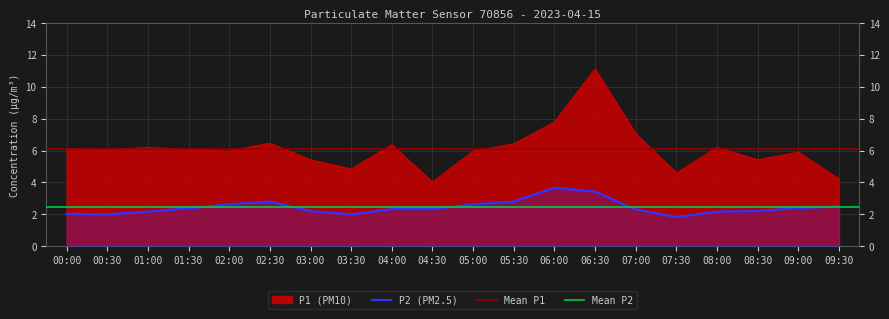

Is it true that P2 equals 2.6 at 05:00?

True